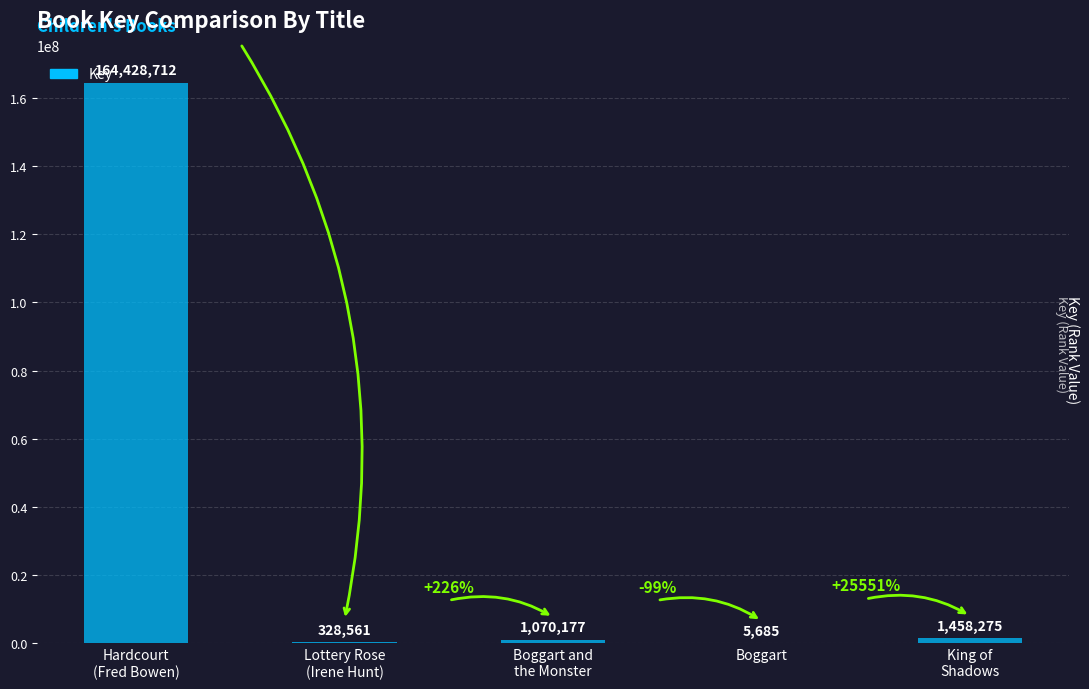

Read the value at Boggart.

5685